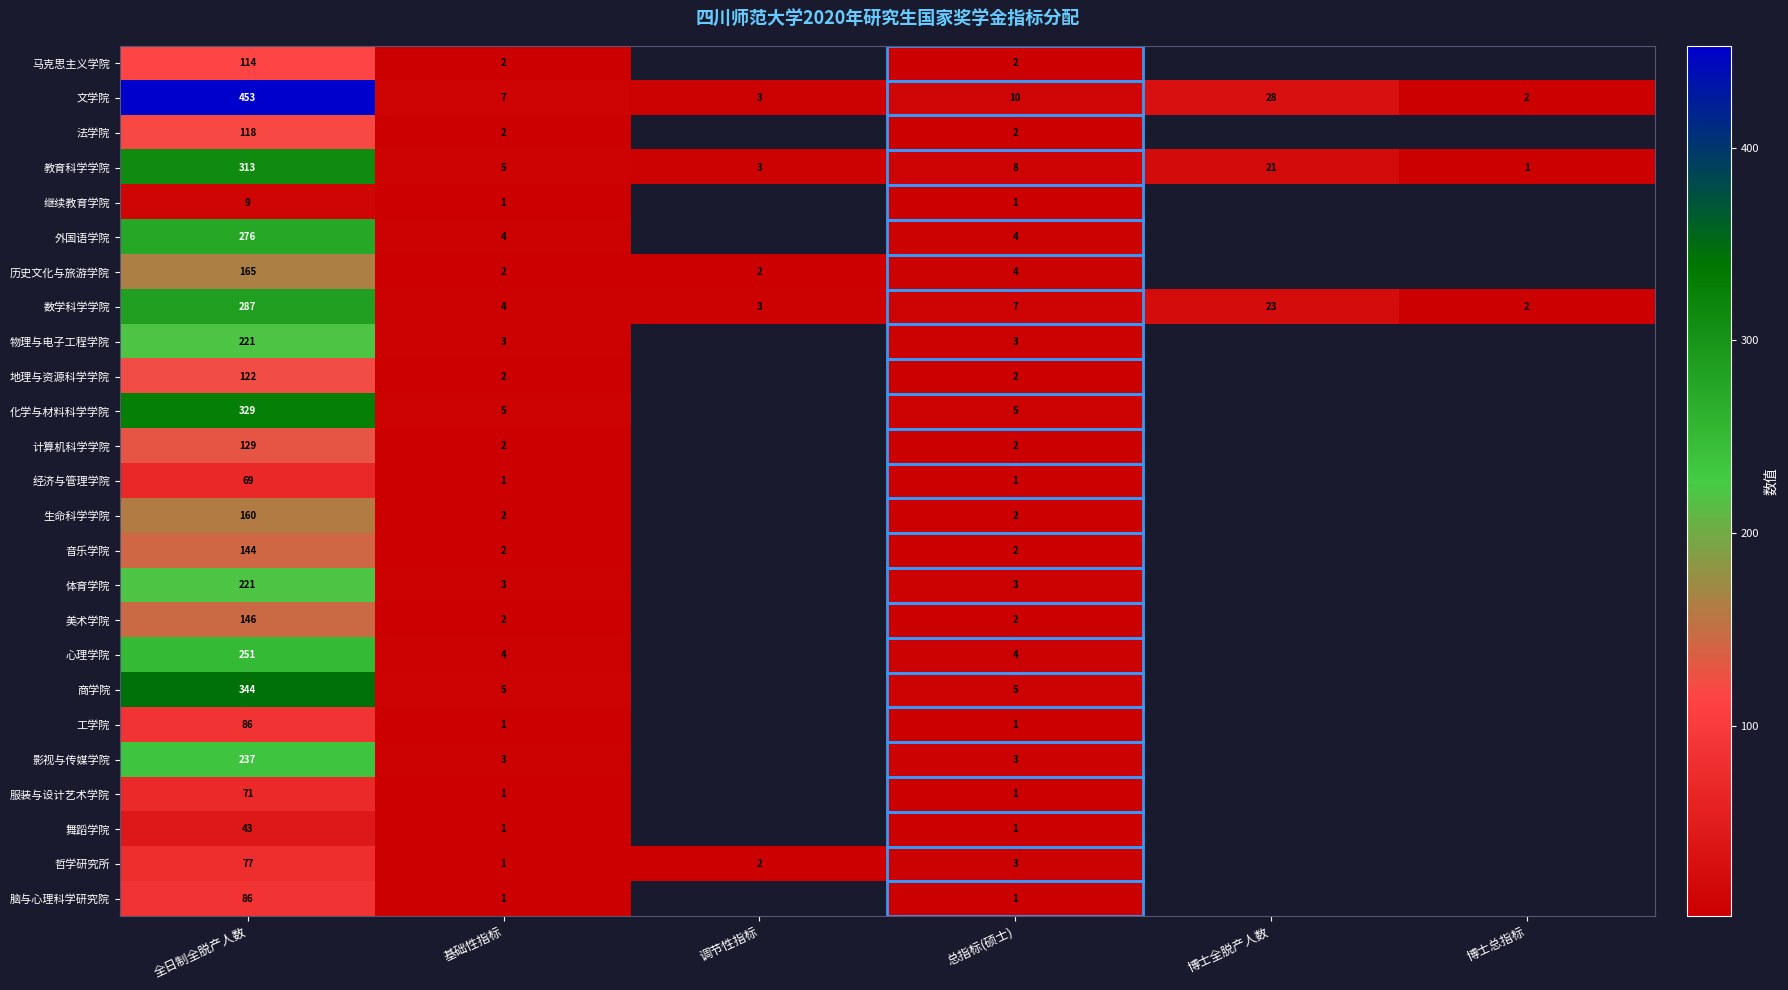

What is the total value across all series at 全日制全脱产人数?

4471